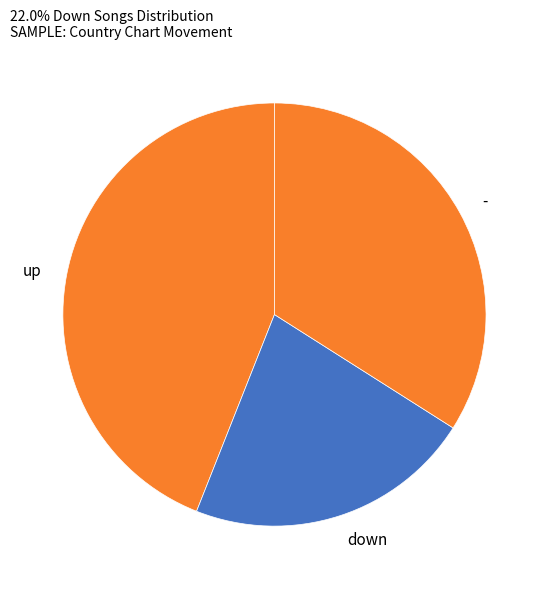

Between down and -, which is larger?

-